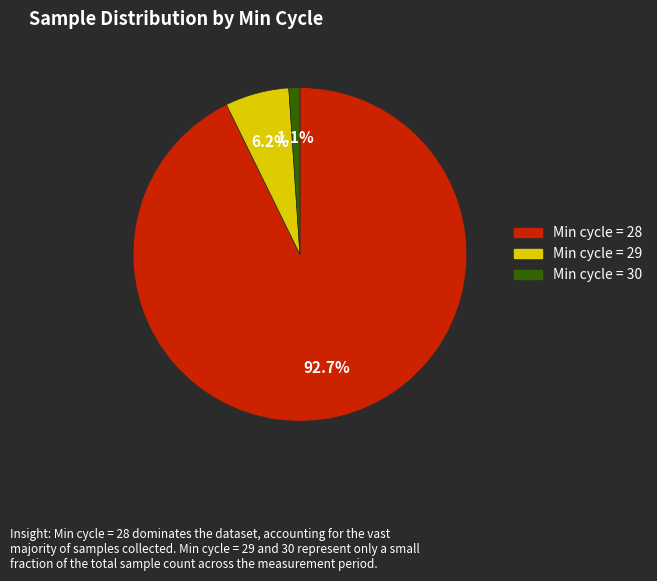

How many slices are in this pie chart?

3